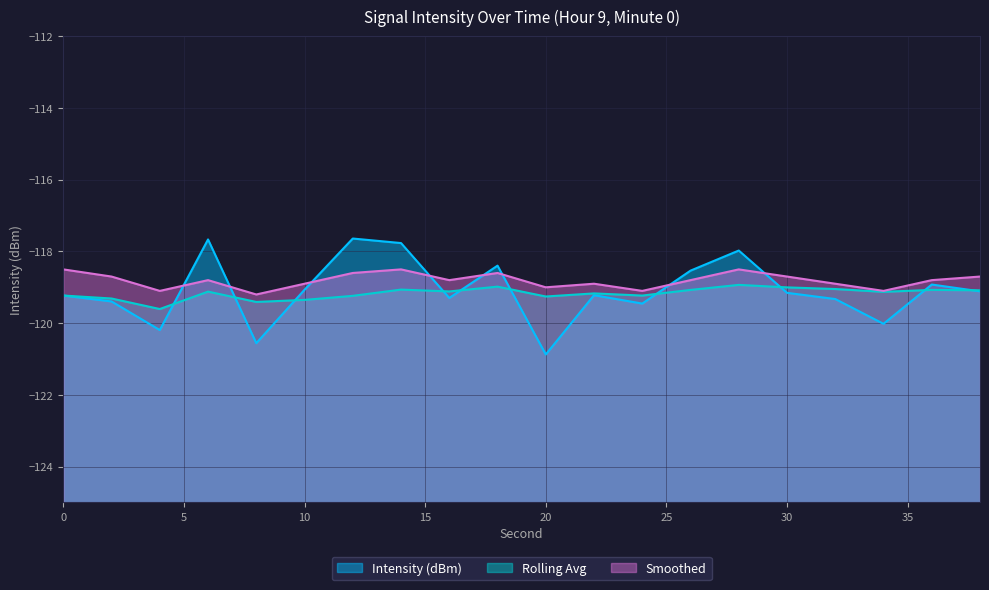

At which category is the sum across all series the highest?

14